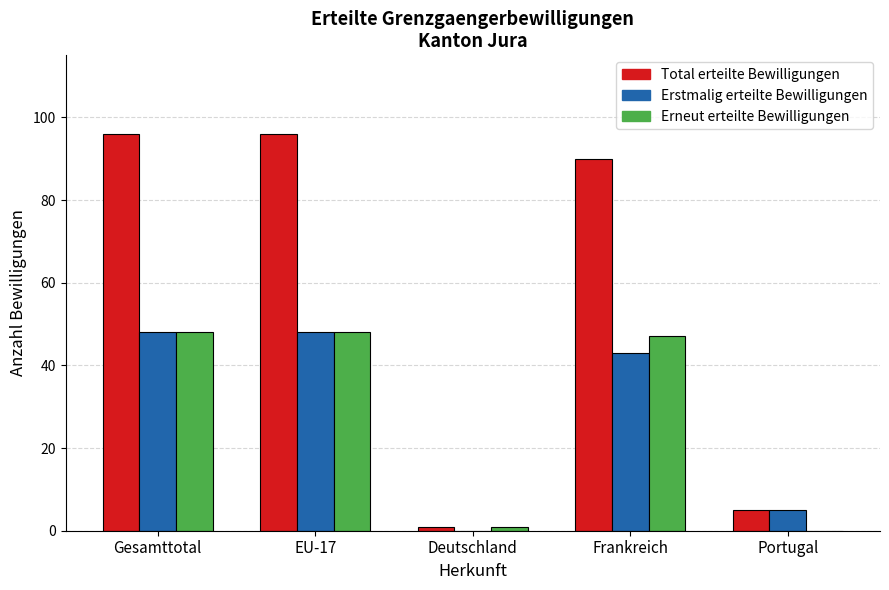

Reading left to right, what are all the values shown in this chart?

Total erteilte Bewilligungen: Gesamttotal=96	EU-17=96	Deutschland=1	Frankreich=90	Portugal=5
Erstmalig erteilte Bewilligungen: Gesamttotal=48	EU-17=48	Deutschland=0	Frankreich=43	Portugal=5
Erneut erteilte Bewilligungen: Gesamttotal=48	EU-17=48	Deutschland=1	Frankreich=47	Portugal=0